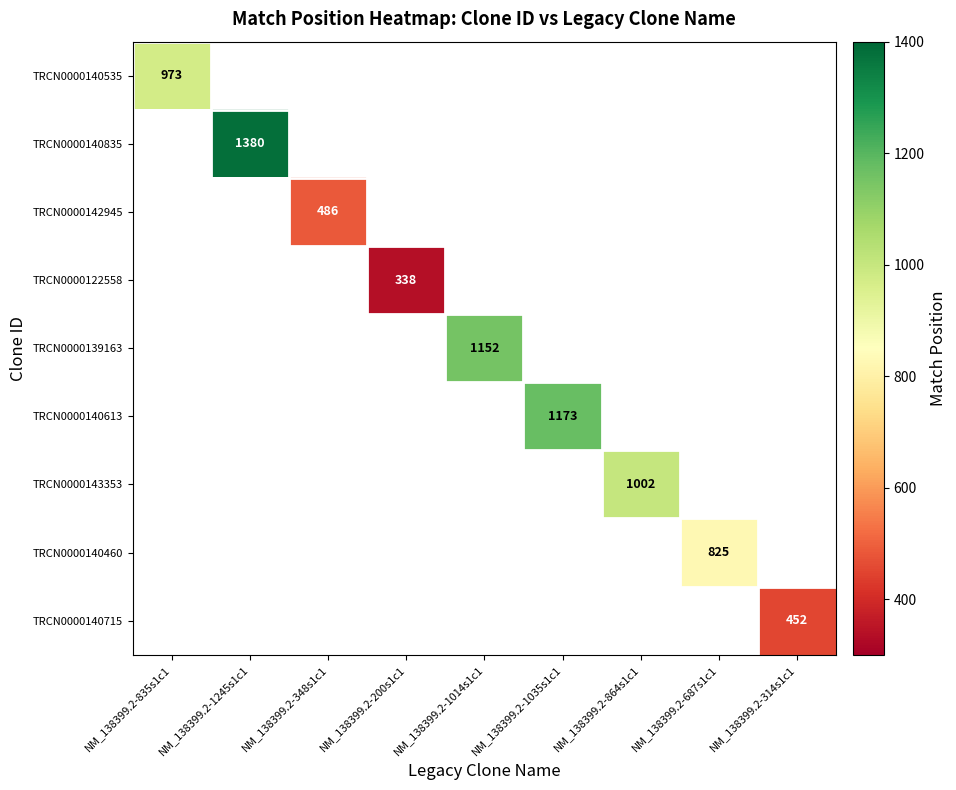

Is it true that TRCN0000140535 equals 973 at NM_138399.2-835s1c1?

True